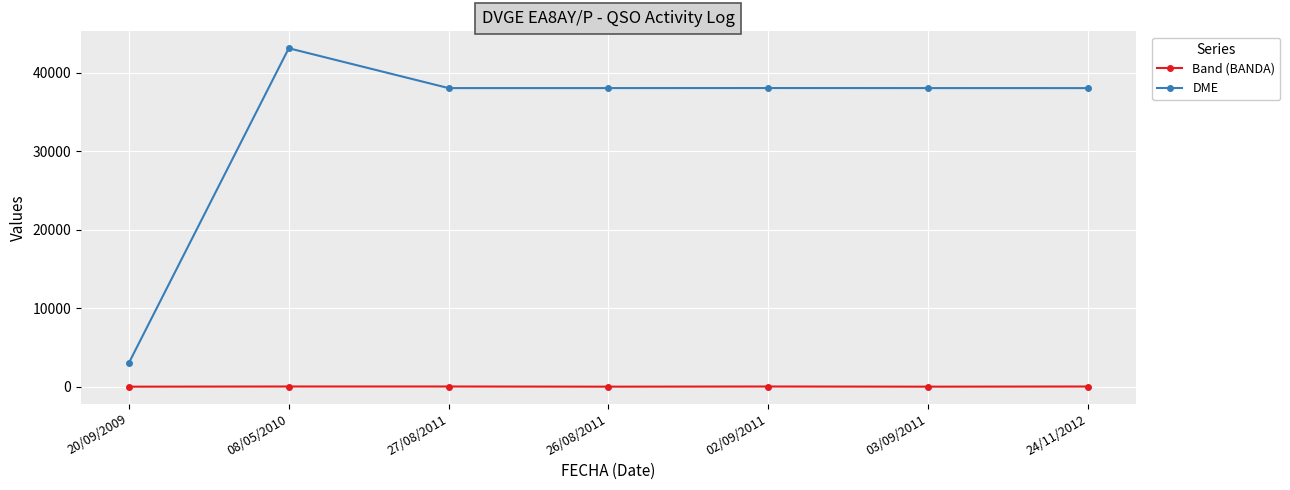

What is the difference between the DME values at 03/09/2011 and 08/05/2010?

5069